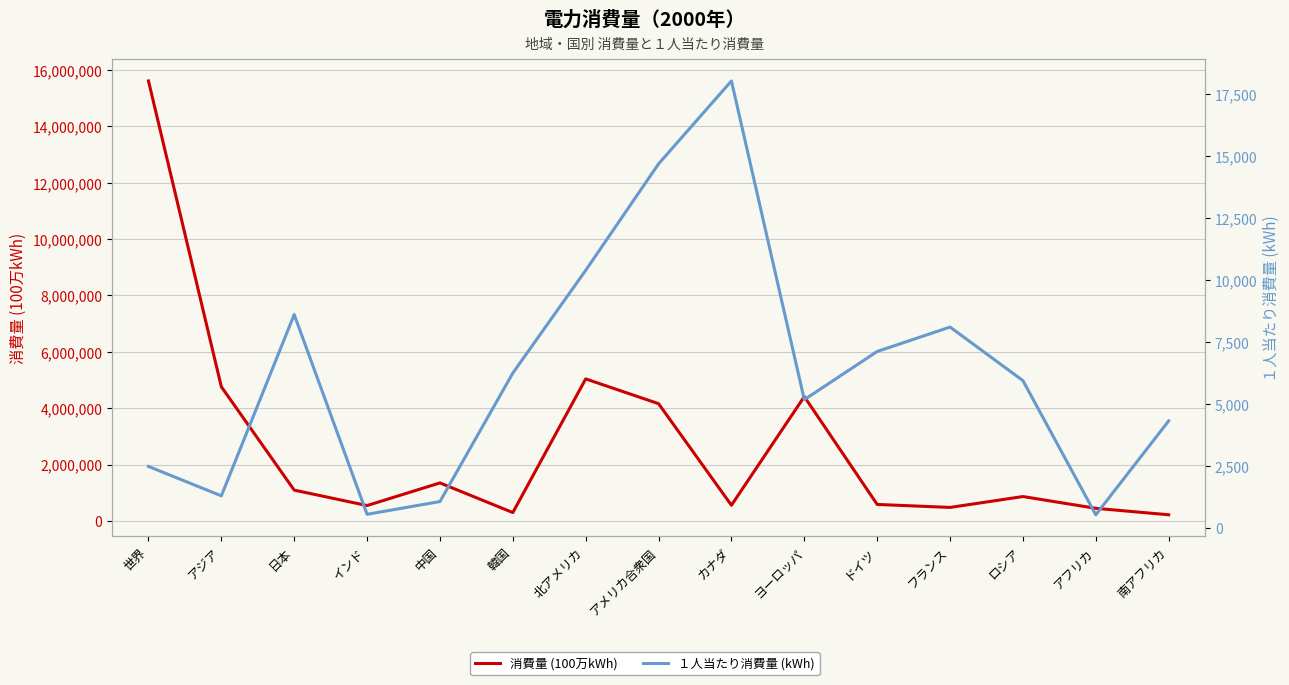

Between 中国 and フランス, which series saw the biggest shift?

消費量 (100万kWh)